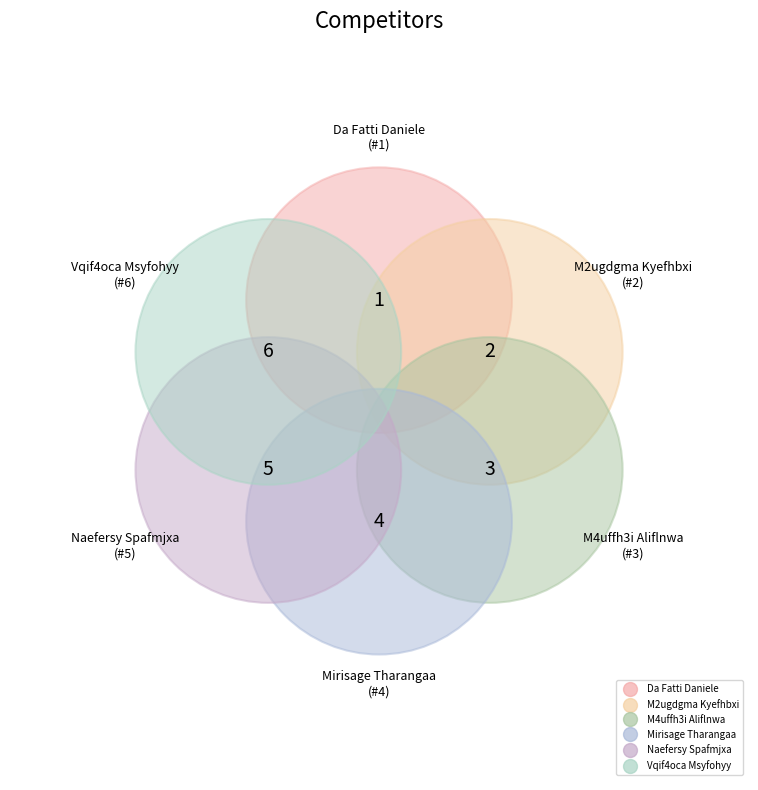

What is the total percentage of Da Fatti Daniele and Vqif4oca Msyfohyy?

33.3%